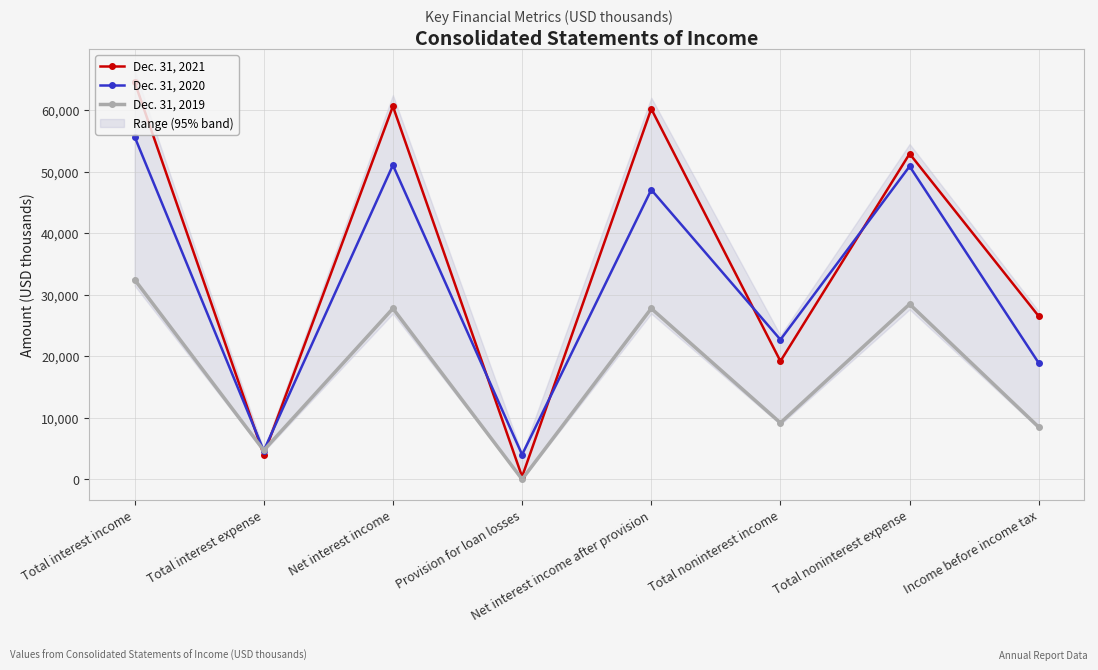

Rank the categories by Dec. 31, 2019 value from highest to lowest.

Total interest income, Total noninterest expense, Net interest income, Net interest income after provision, Total noninterest income, Income before income tax, Total interest expense, Provision for loan losses